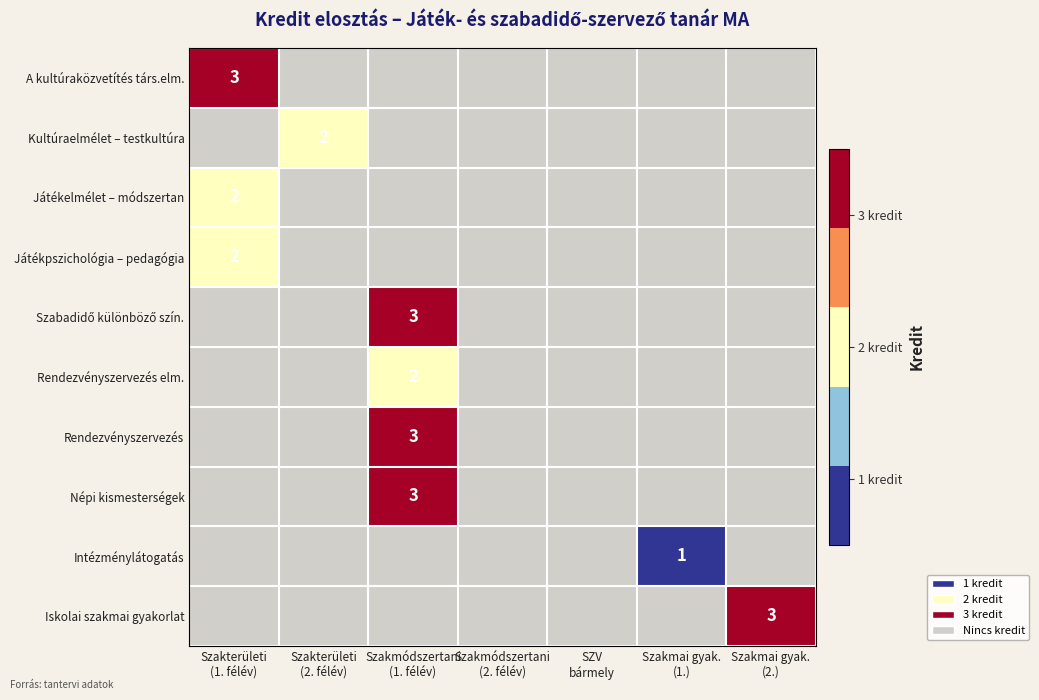

How many values in Játékpszichológia – pedagógia are above zero?

1